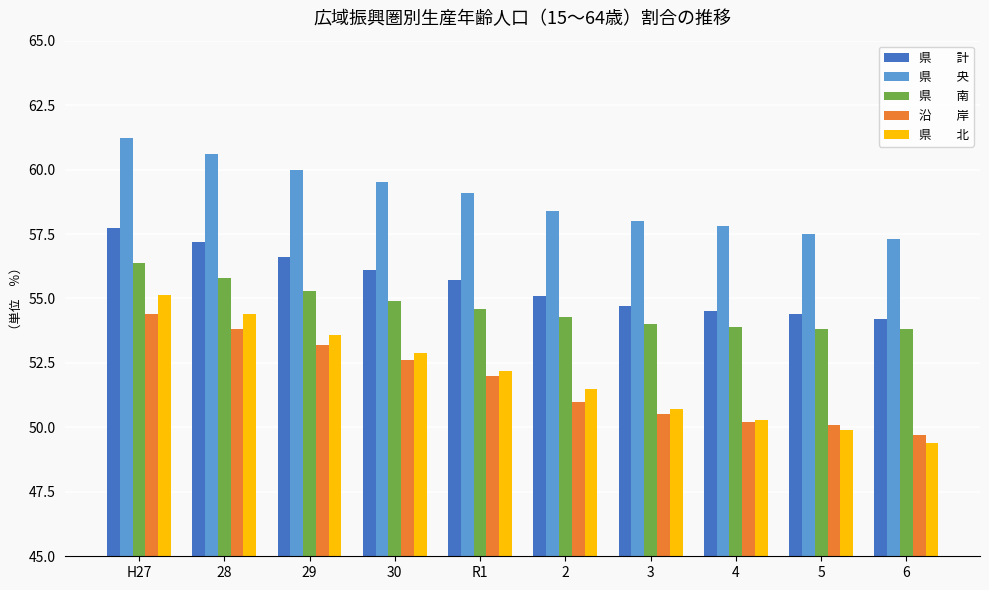

What is the difference between the highest and lowest values at 28?

6.8